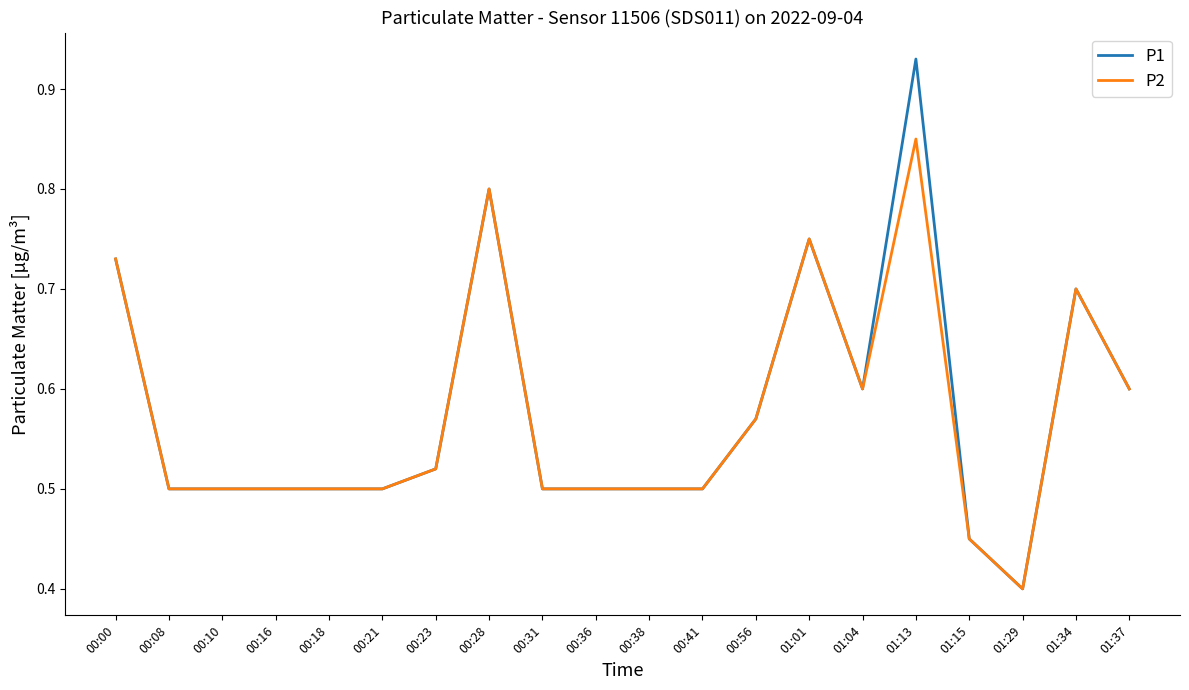

True or false: P1 has a value of 1.0 at 00:00.

False